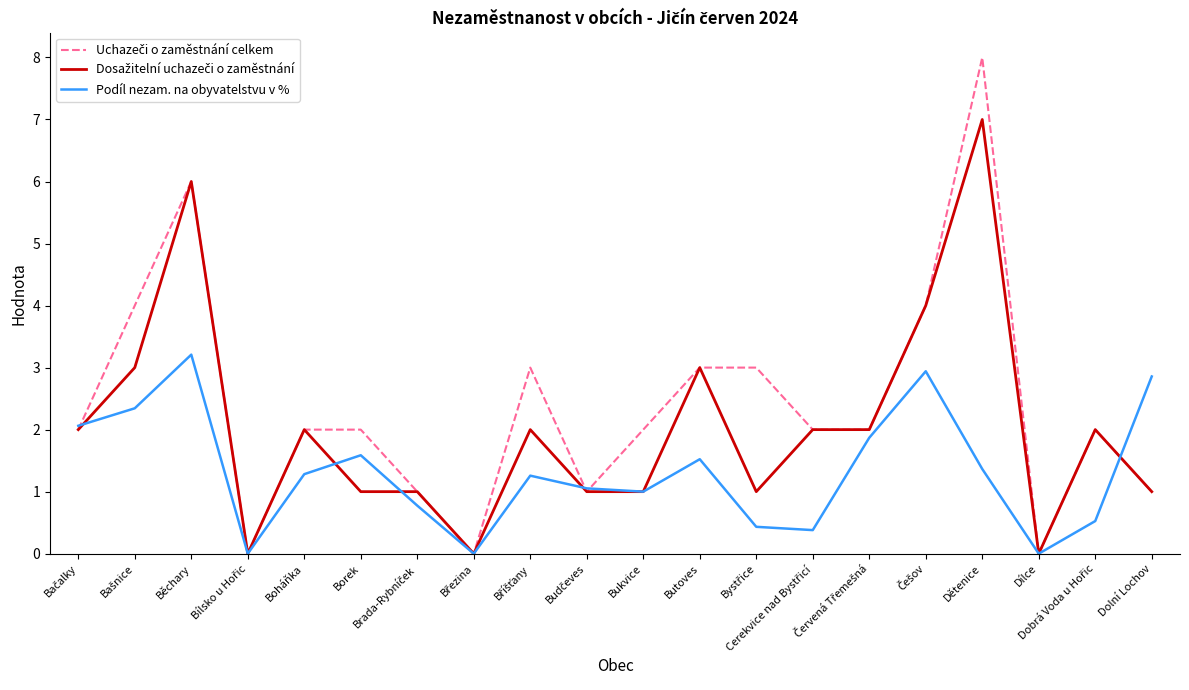

Does the chart have visible grid lines?

No